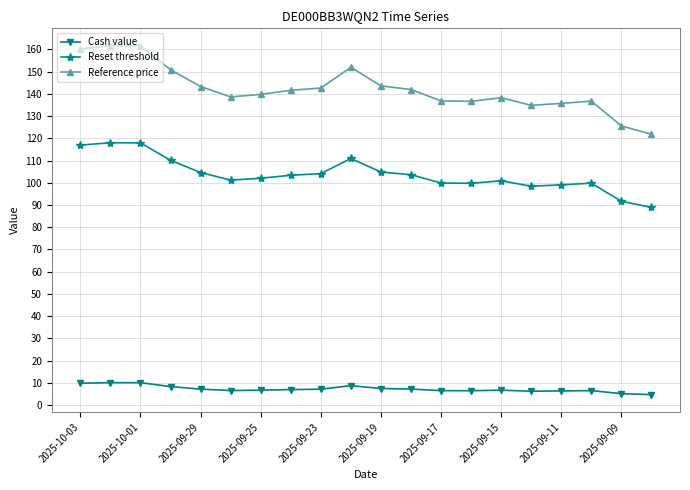

Count the number of data series in this chart.

3